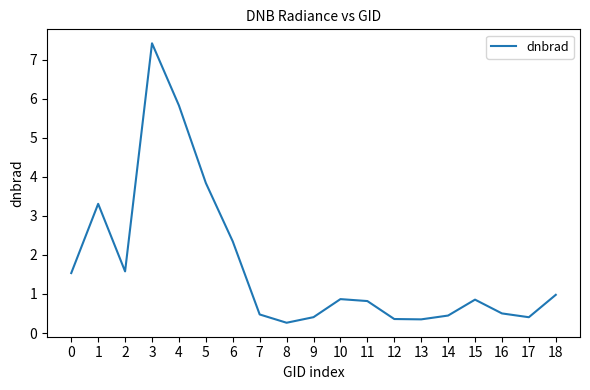

At which category does the data reach its first local peak?

1